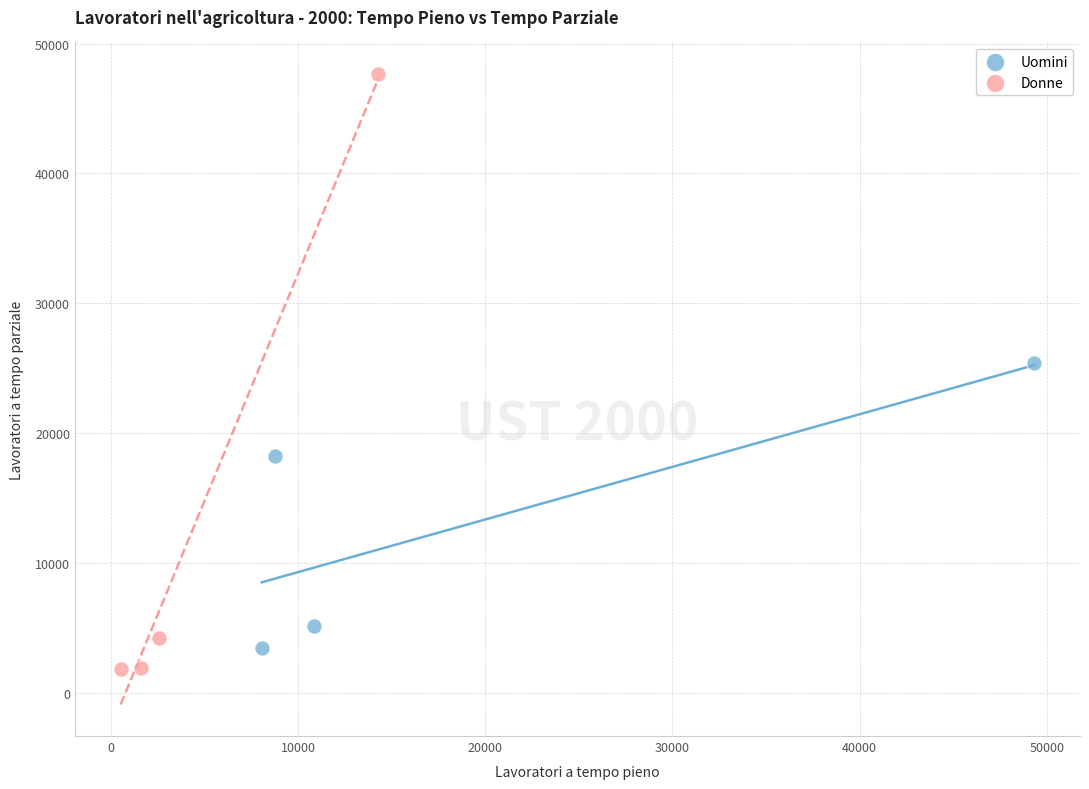

Which series reaches the minimum Y coordinate?

Donne